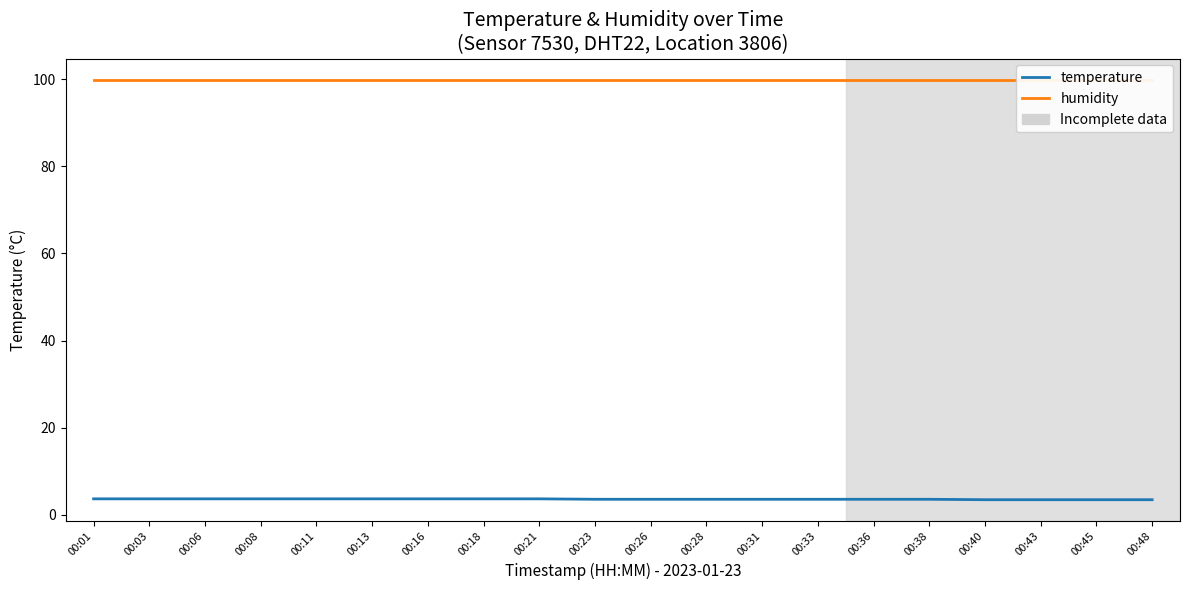

True or false: temperature and humidity intersect in this chart.

False